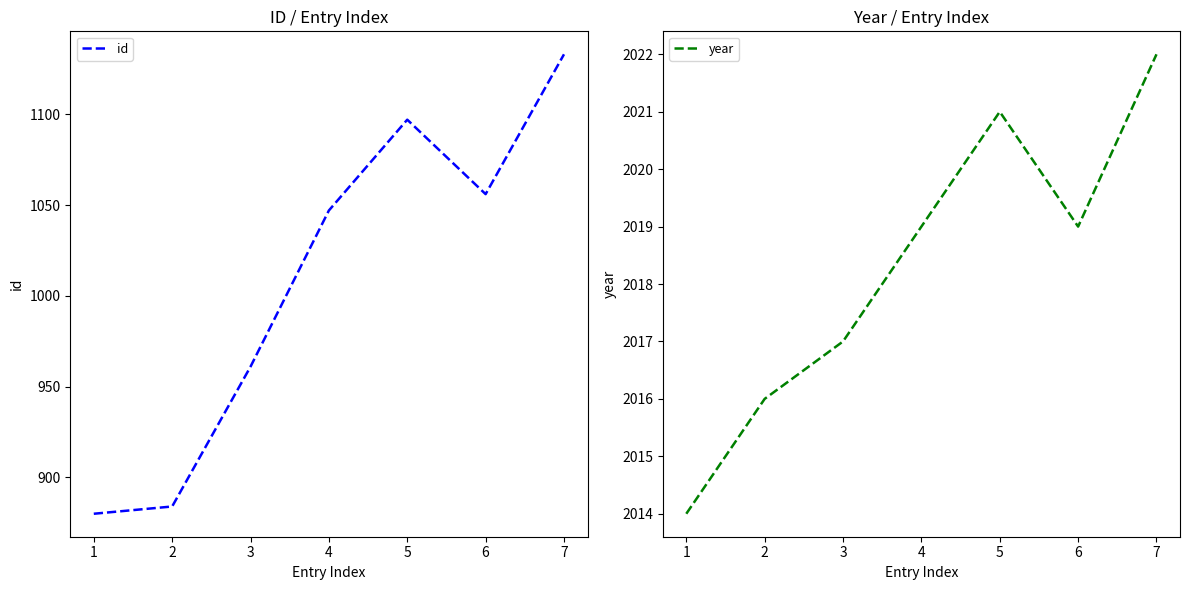

What is the value of the id point at the 5th from the left?

1097